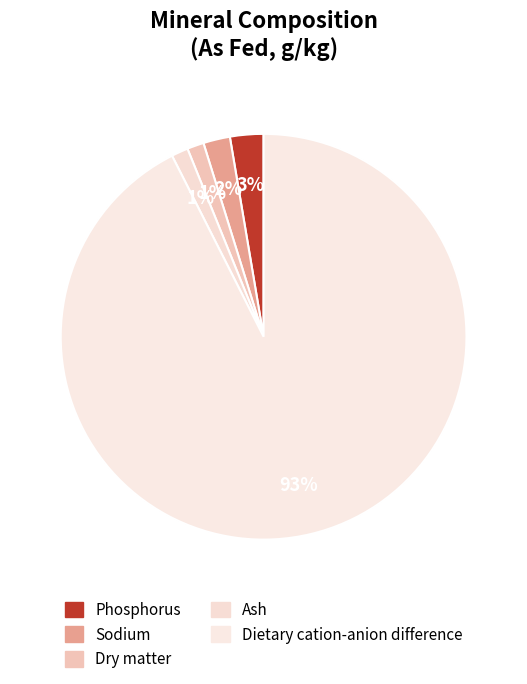

Is it true that Dietary cation-anion difference is 99% of the pie?

False